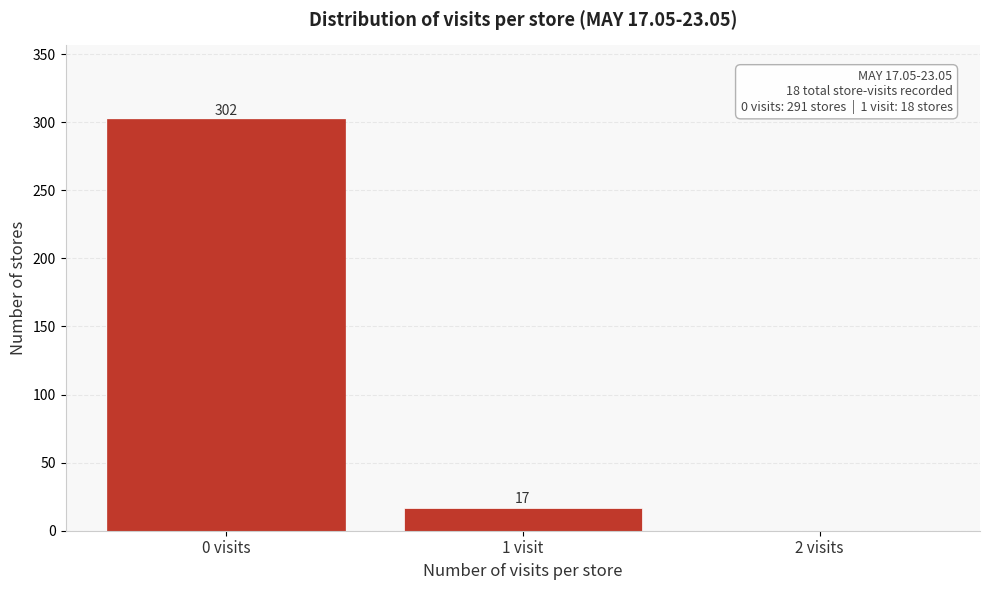

Reading left to right, extract all data points from this chart.

0 visits=302	1 visit=17	2 visits=0